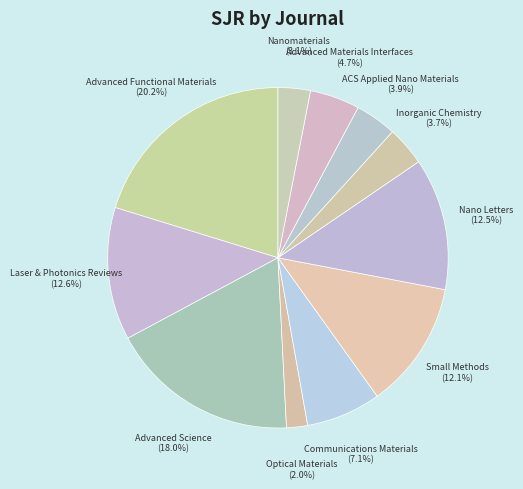

Is Communications Materials the majority of the pie?

No